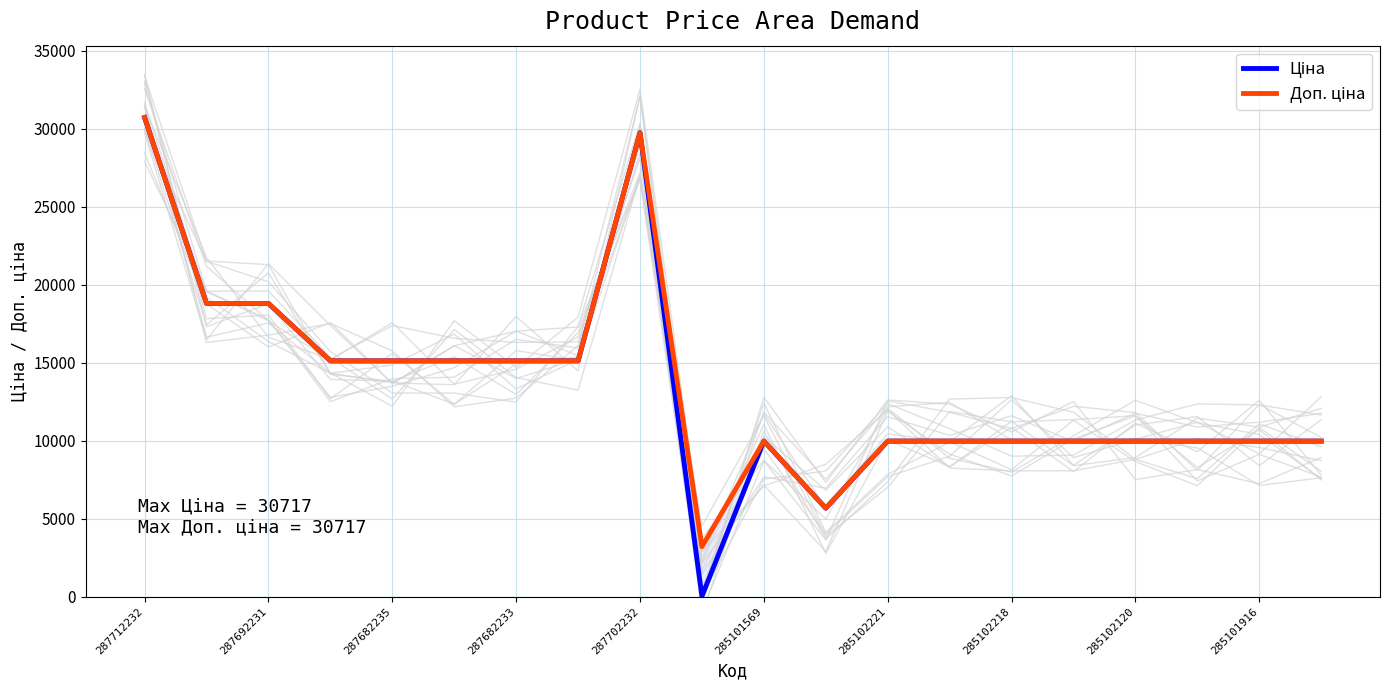

What is the average value of the Доп. ціна series?

13615.6